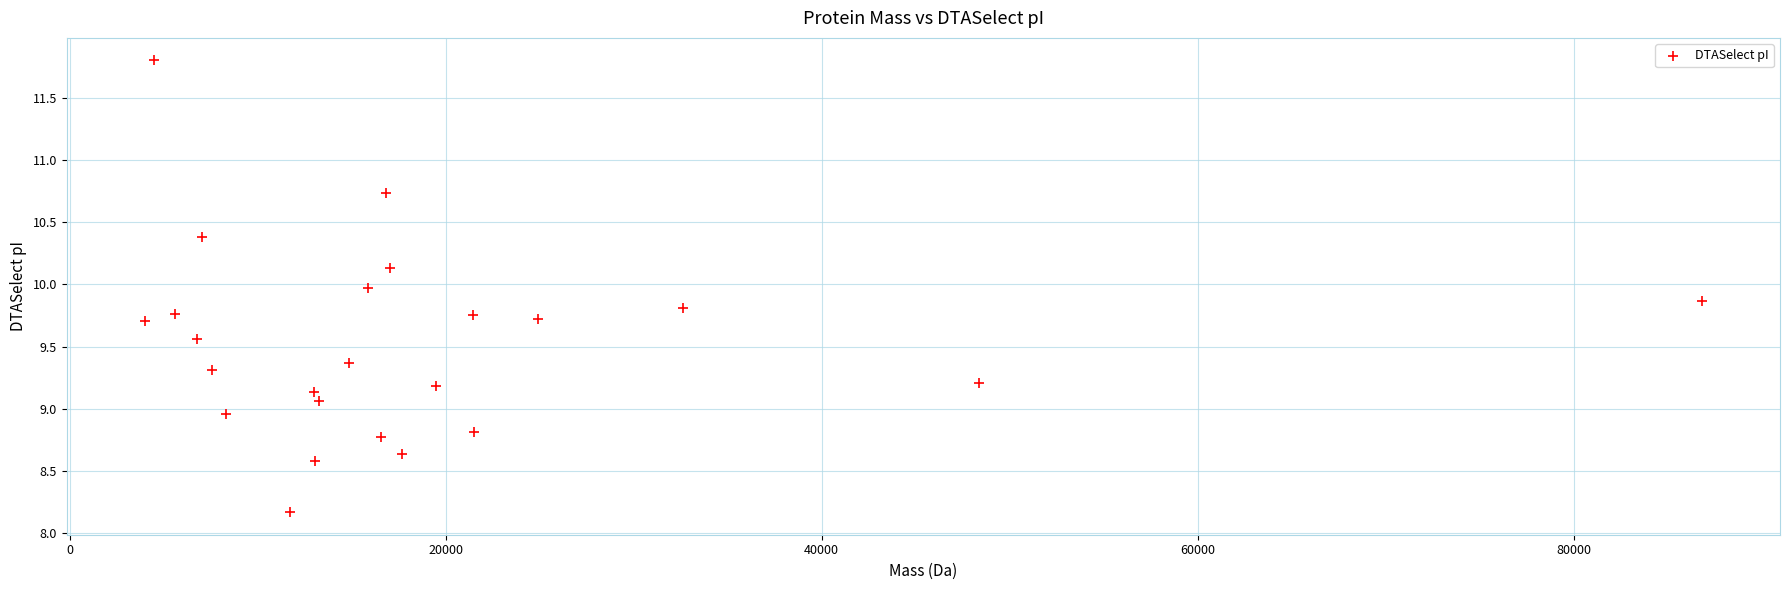

What is the range of X values (max minus min)?

82849.7